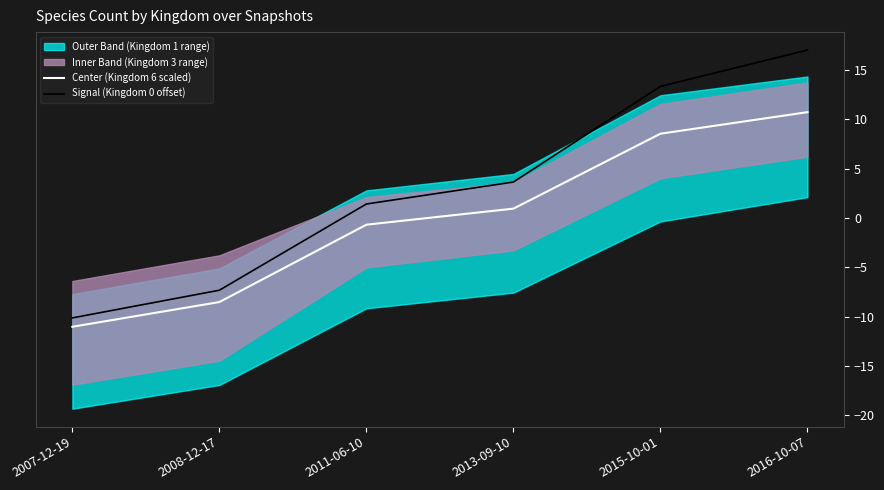

Which label corresponds to the largest value in the chart?

2016-10-07